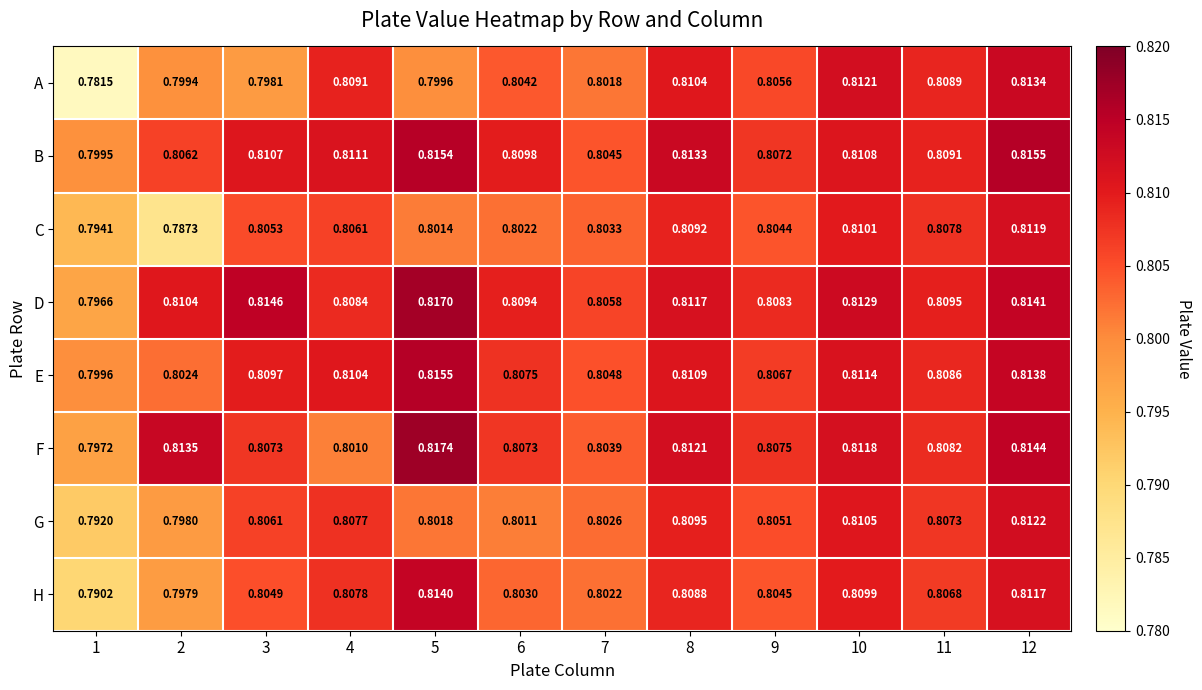

Is the value of G at 10 greater than the value of C at 1?

Yes